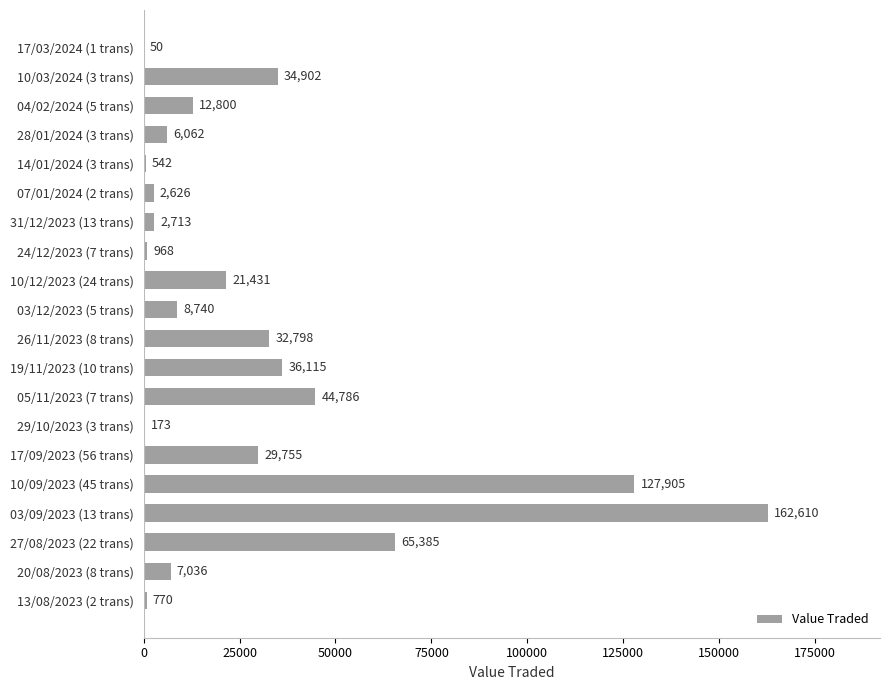

How many distinct data groups are displayed?

1